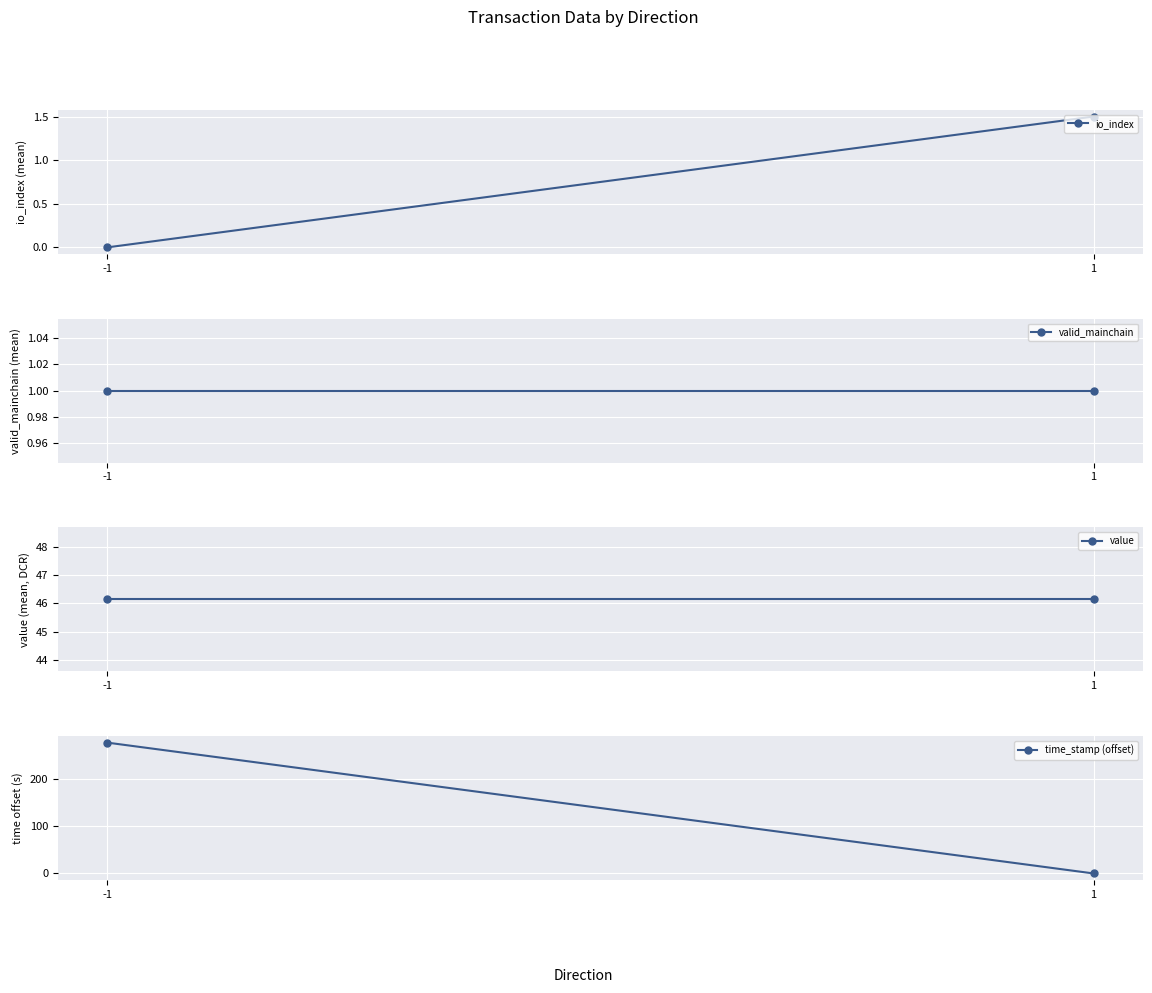

Which series has the largest total across all categories?

time_stamp (offset)